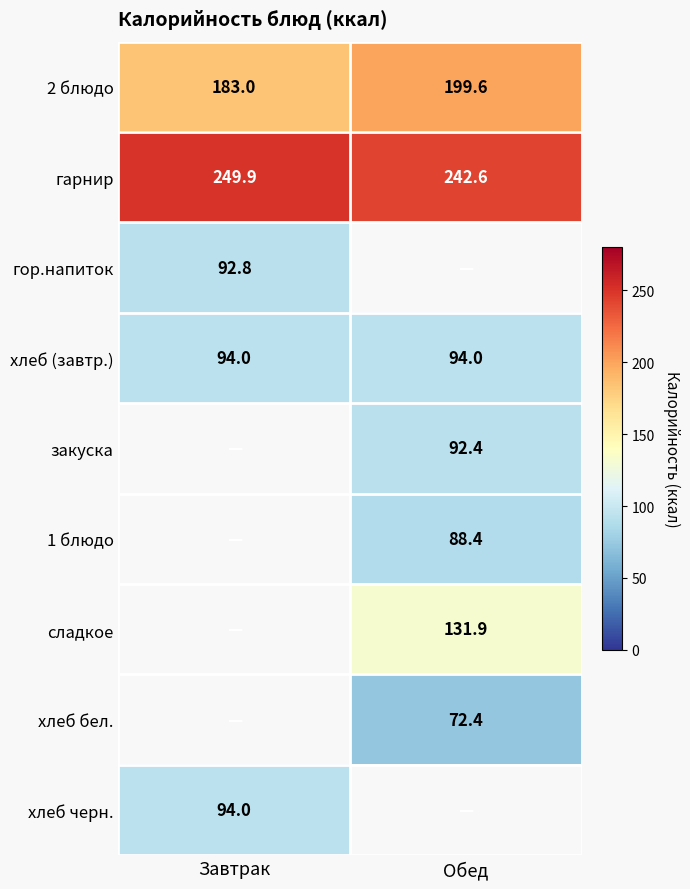

What is the difference between the highest and lowest values at Завтрак?

157.1